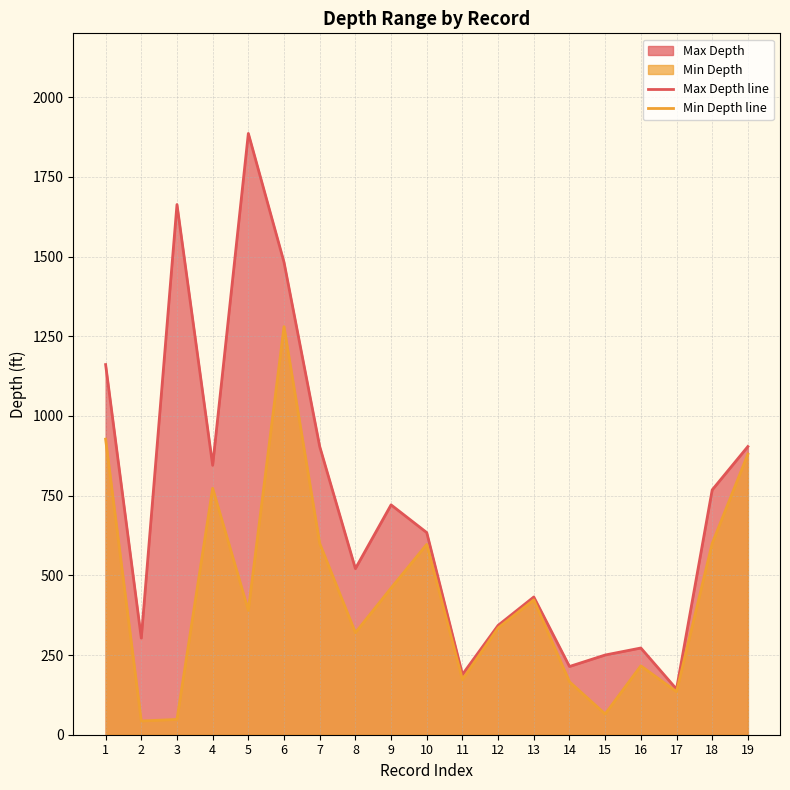

What is the difference between the highest and lowest values at 2?

260